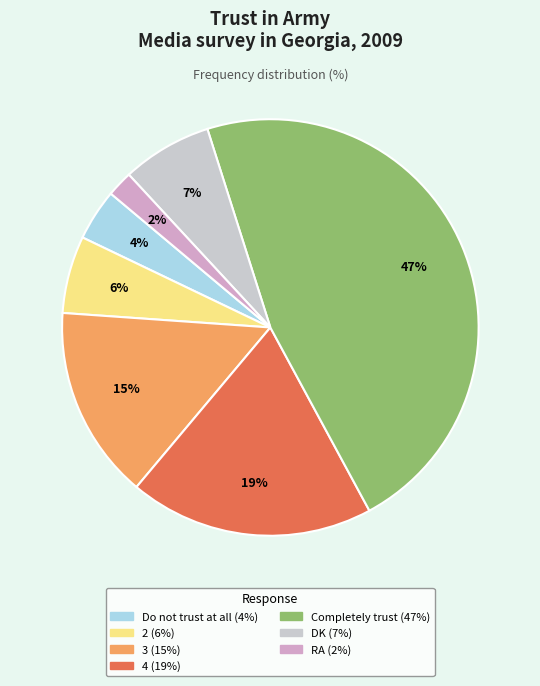

Is it true that 4 is 7% of the pie?

False